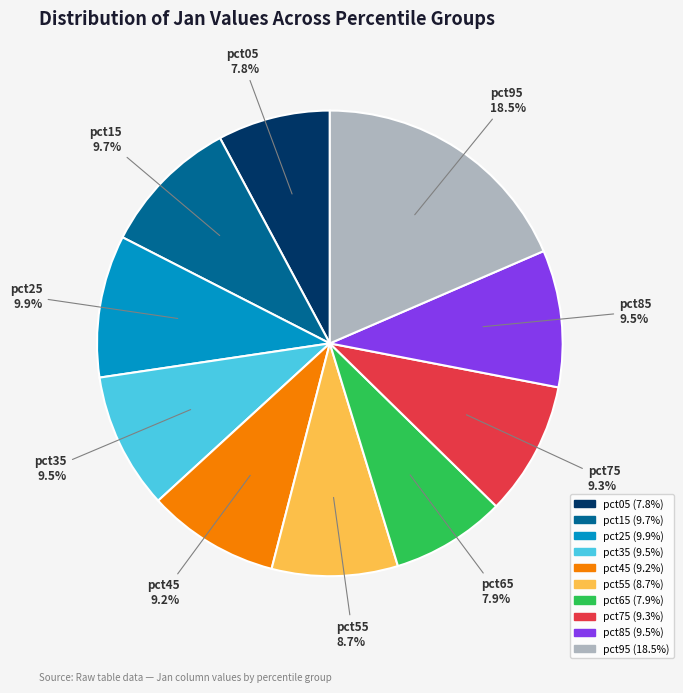

Which category has the biggest portion of the pie?

pct95